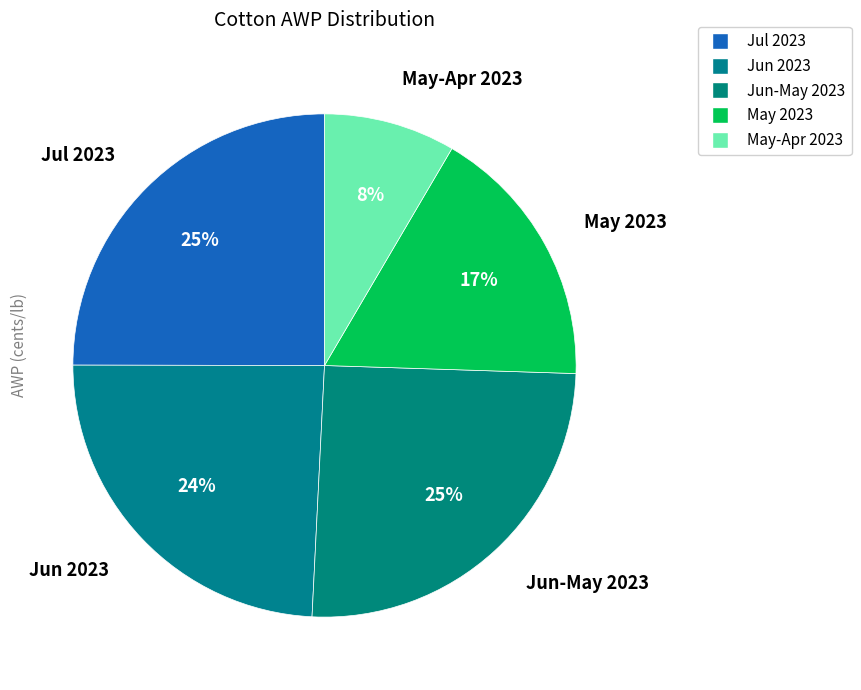

How many segments does this pie chart have?

5